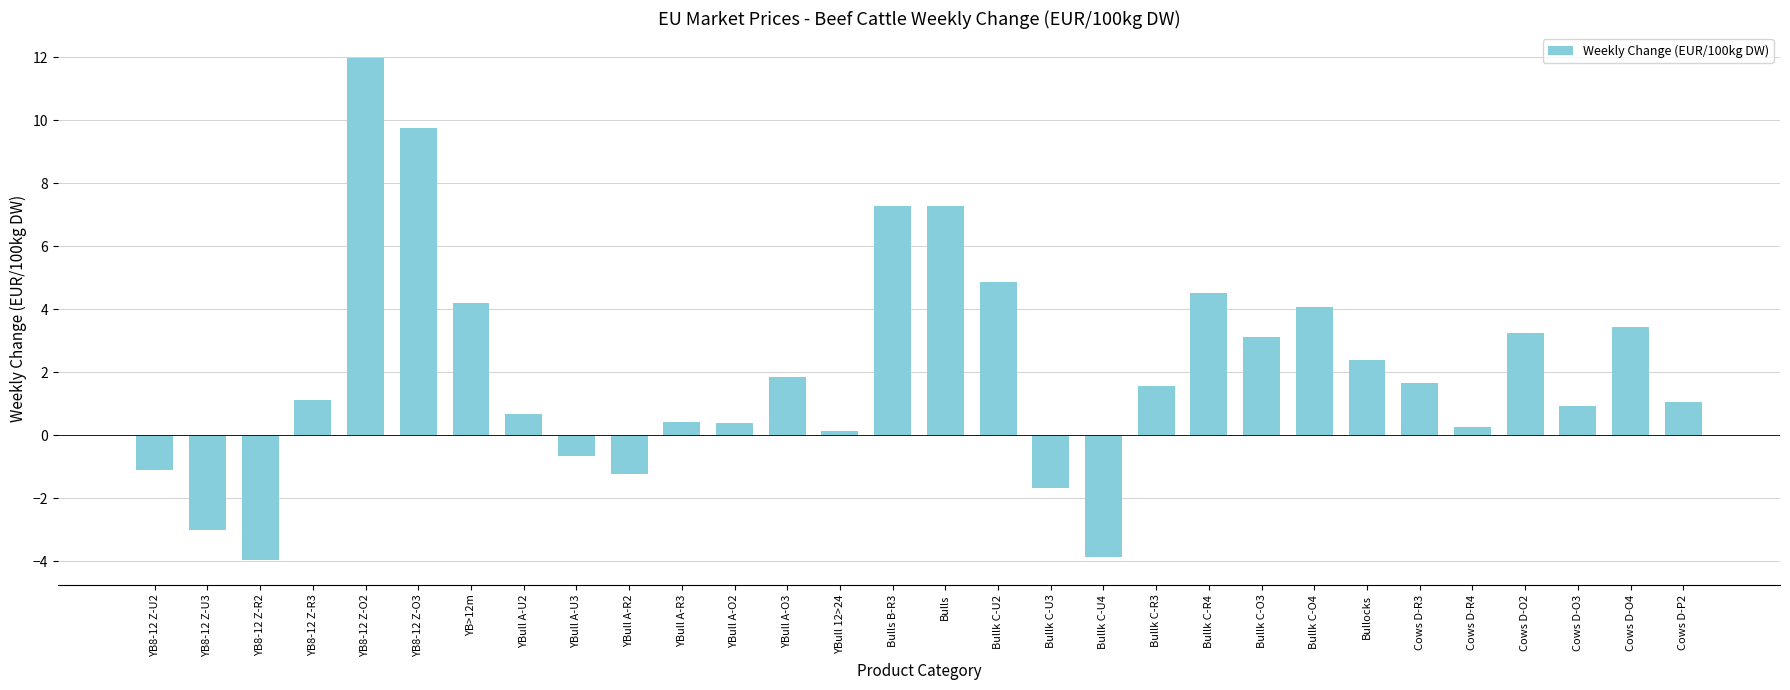

What is the difference between the maximum and second lowest values?

15.8